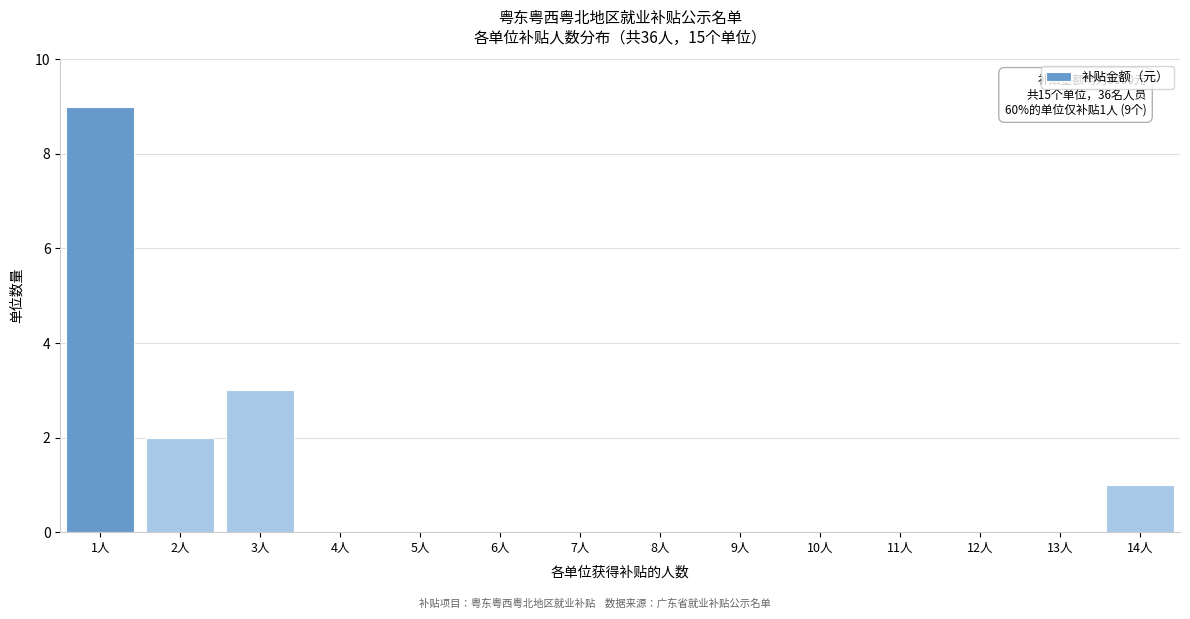

Reading left to right, list all the values displayed in this chart.

1人=9	2人=2	3人=3	4人=0	5人=0	6人=0	7人=0	8人=0	9人=0	10人=0	11人=0	12人=0	13人=0	14人=1